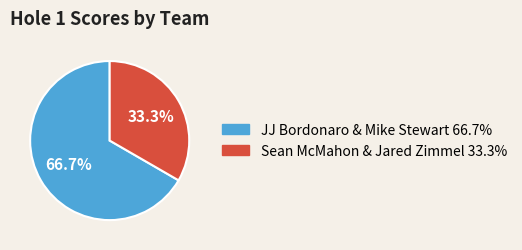

To the nearest percent, what portion does JJ Bordonaro & Mike Stewart represent?

67%